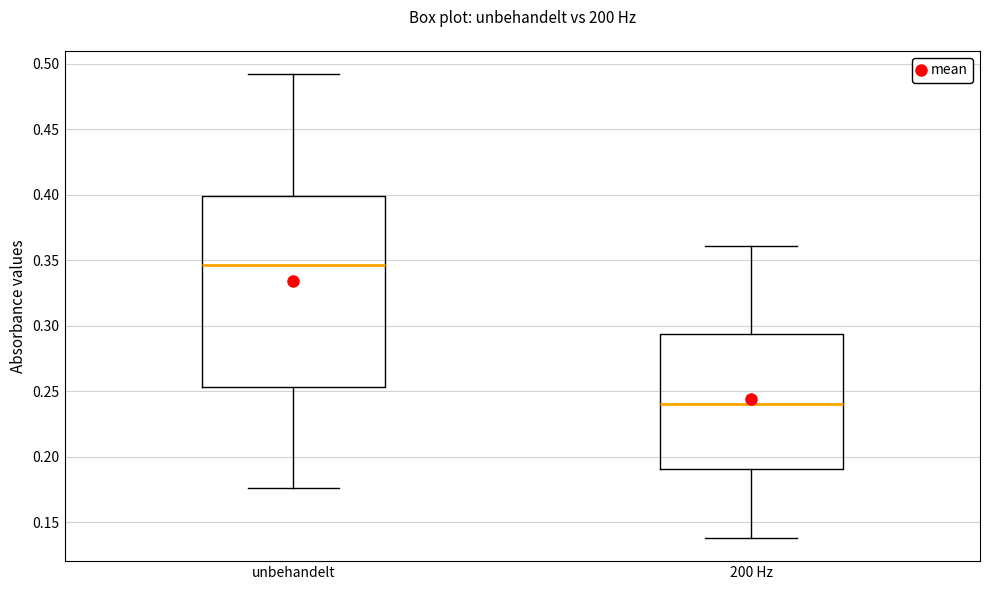

Which box has the highest median line?

unbehandelt